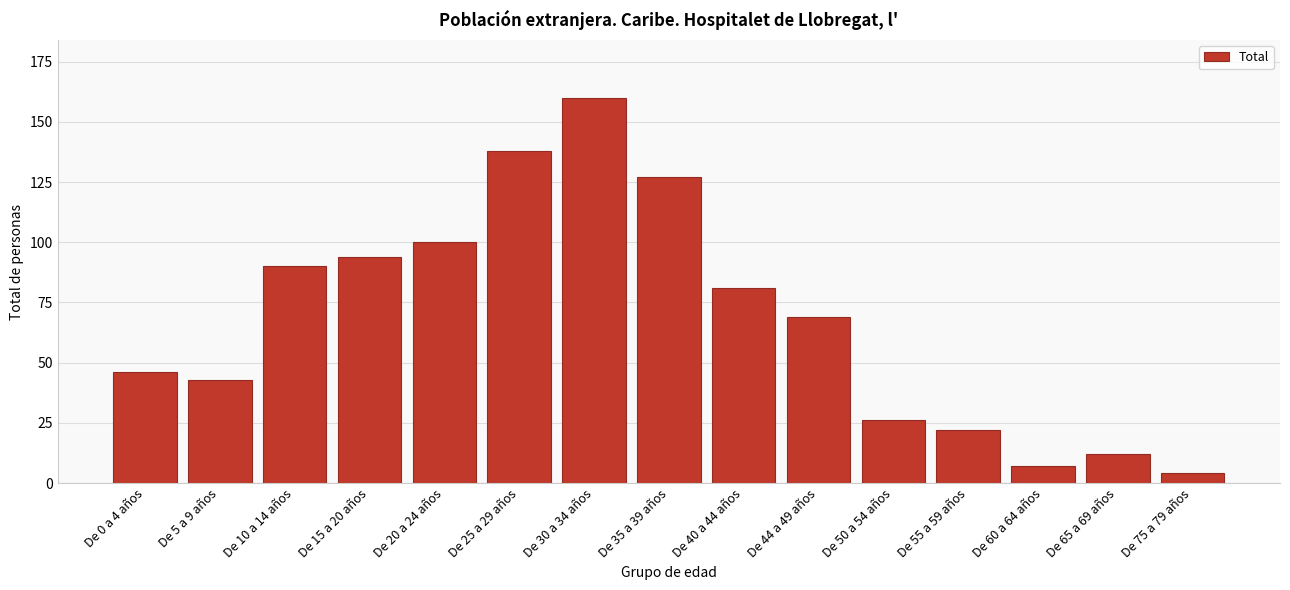

Reading right to left, extract all data points from this chart.

De 75 a 79 años=4	De 65 a 69 años=12	De 60 a 64 años=7	De 55 a 59 años=22	De 50 a 54 años=26	De 44 a 49 años=69	De 40 a 44 años=81	De 35 a 39 años=127	De 30 a 34 años=160	De 25 a 29 años=138	De 20 a 24 años=100	De 15 a 20 años=94	De 10 a 14 años=90	De 5 a 9 años=43	De 0 a 4 años=46